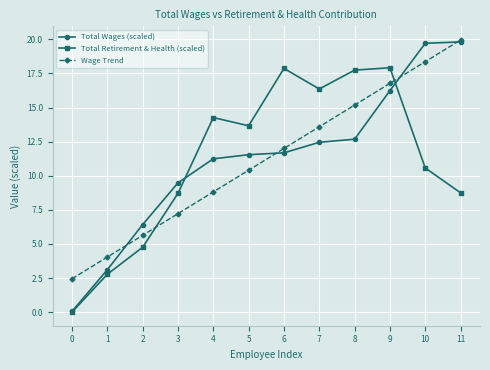

Which series ends up on top after the final intersection of Wage Trend and Total Retirement & Health (scaled)?

Wage Trend